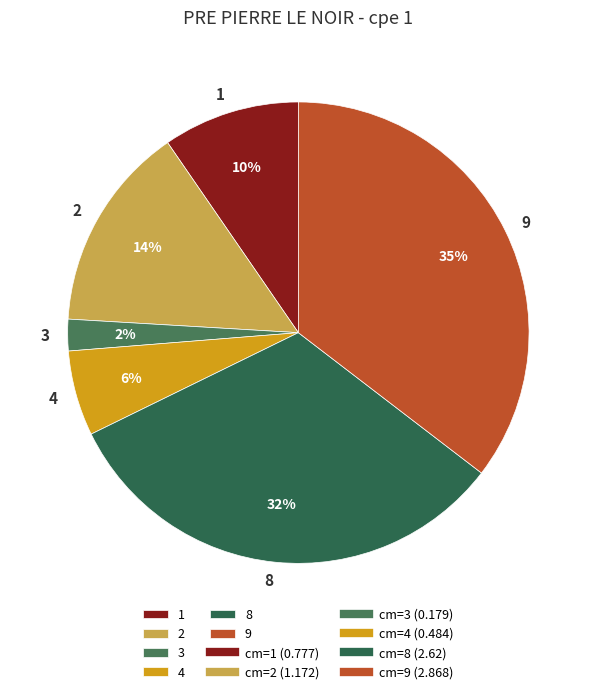

The 2 slice represents 14% of the pie. True or false?

True